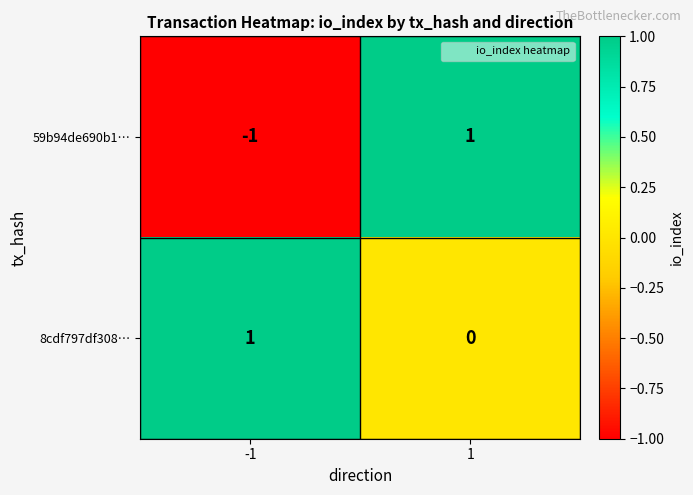

Reading left to right, what are all the values shown in this chart?

59b94de690b1…: -1	1
8cdf797df308…: 1	0